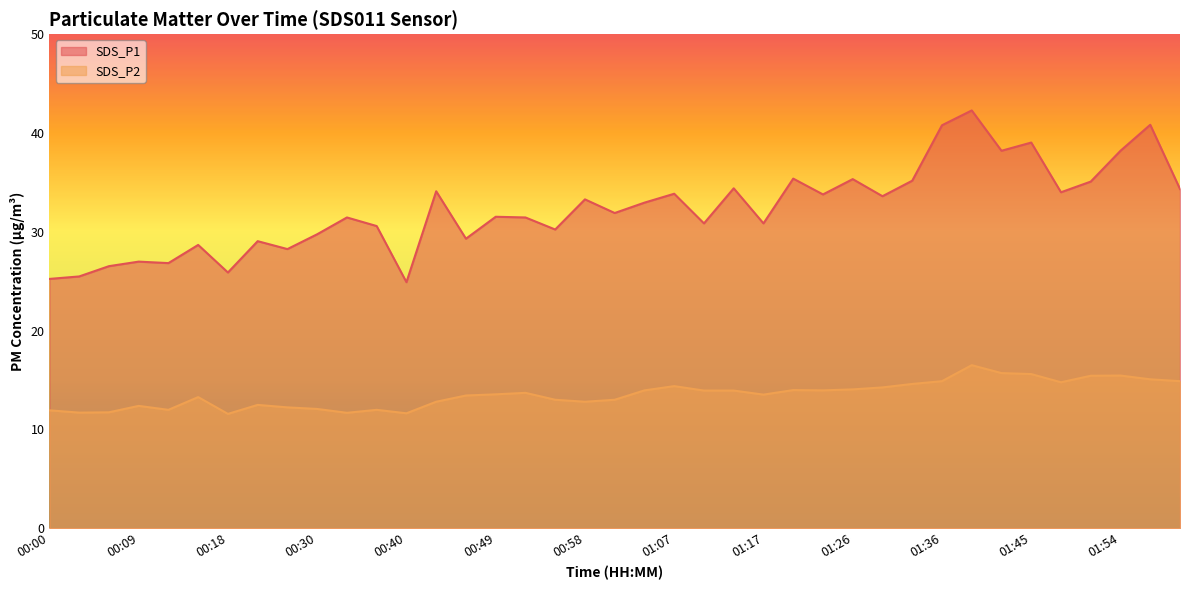

True or false: SDS_P2 and SDS_P1 intersect in this chart.

False